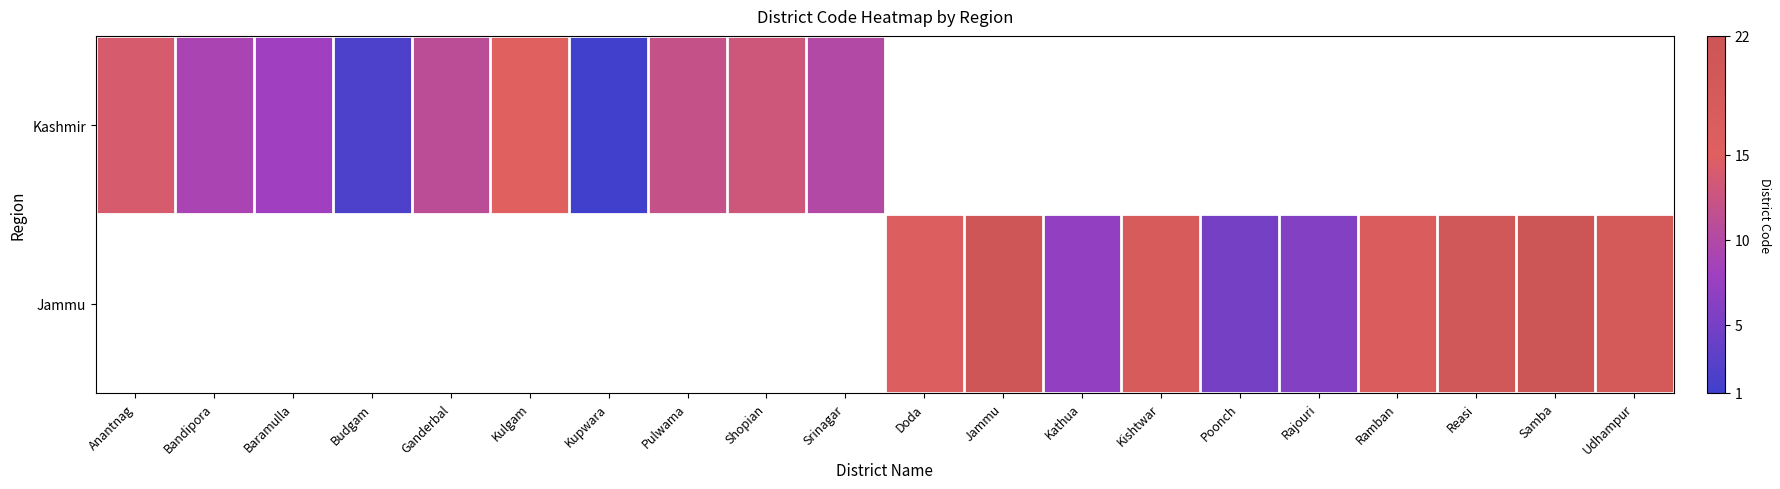

The value of Kashmir at Kupwara is 0.4. True or false?

False